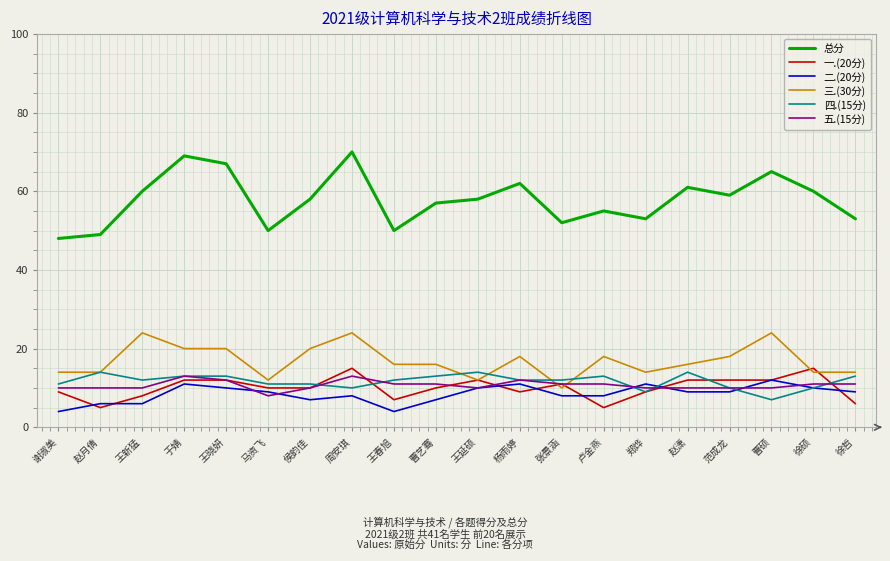

How many lines are shown in the chart?

6